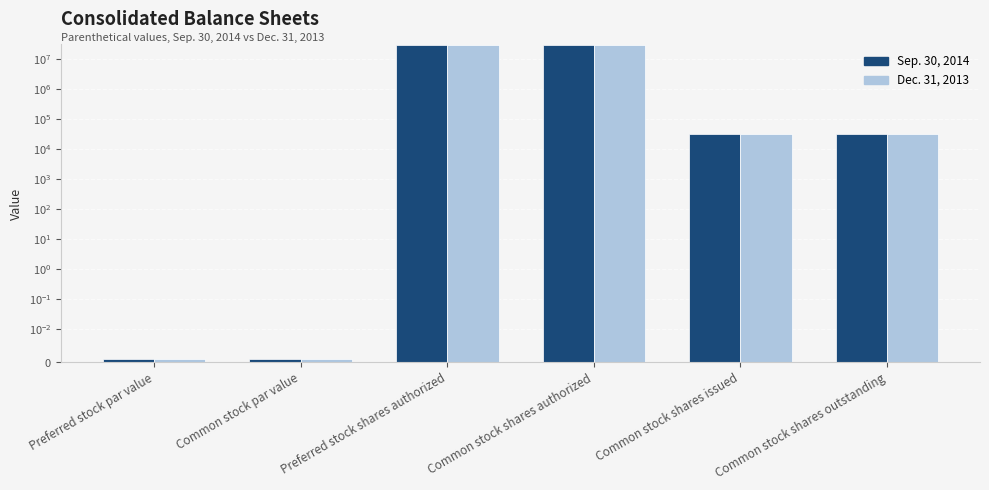

What is the sum of all Sep. 30, 2014 values?

60066022.0